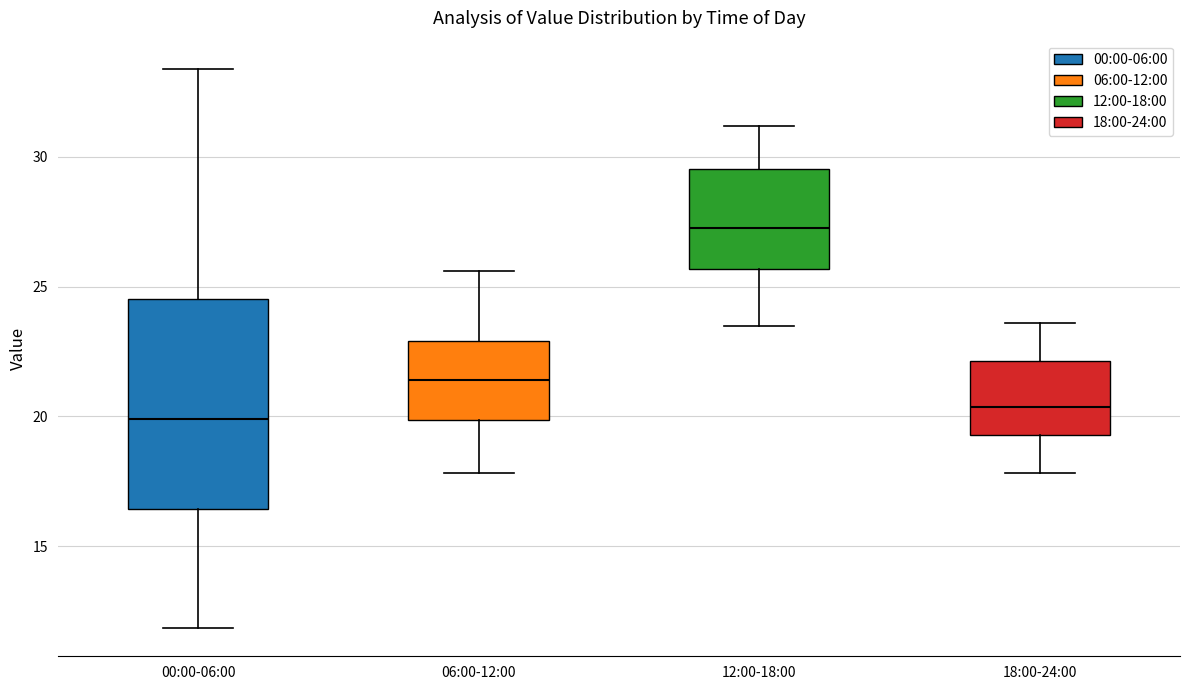

Where is the lower edge of the box for 12:00-18:00 on the y-axis? The values are not printed on the chart, so give them approximately, as read against the axis.

25.5